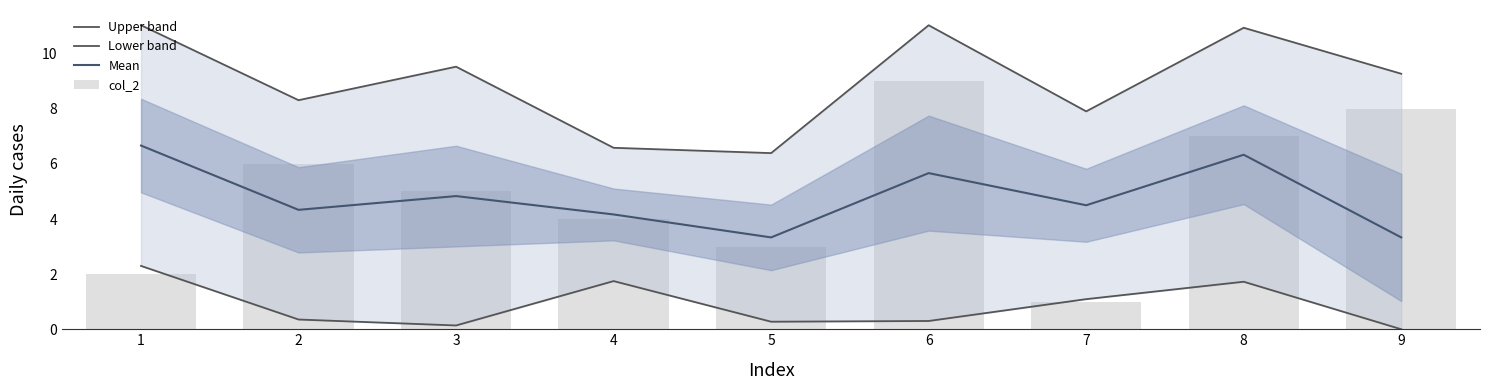

Reading left to right, transcribe all the data shown in this chart.

Upper band: 1=11.0	2=8.3	3=9.5	4=6.6	5=6.4	6=11.0	7=7.9	8=10.9	9=9.3
Lower band: 1=2.3	2=0.4	3=0.1	4=1.7	5=0.3	6=0.3	7=1.1	8=1.7	9=0.0
Mean: 1=6.7	2=4.3	3=4.8	4=4.2	5=3.3	6=5.7	7=4.5	8=6.3	9=3.3
col_2: 1=2.0	2=6.0	3=5.0	4=4.0	5=3.0	6=9.0	7=1.0	8=7.0	9=8.0